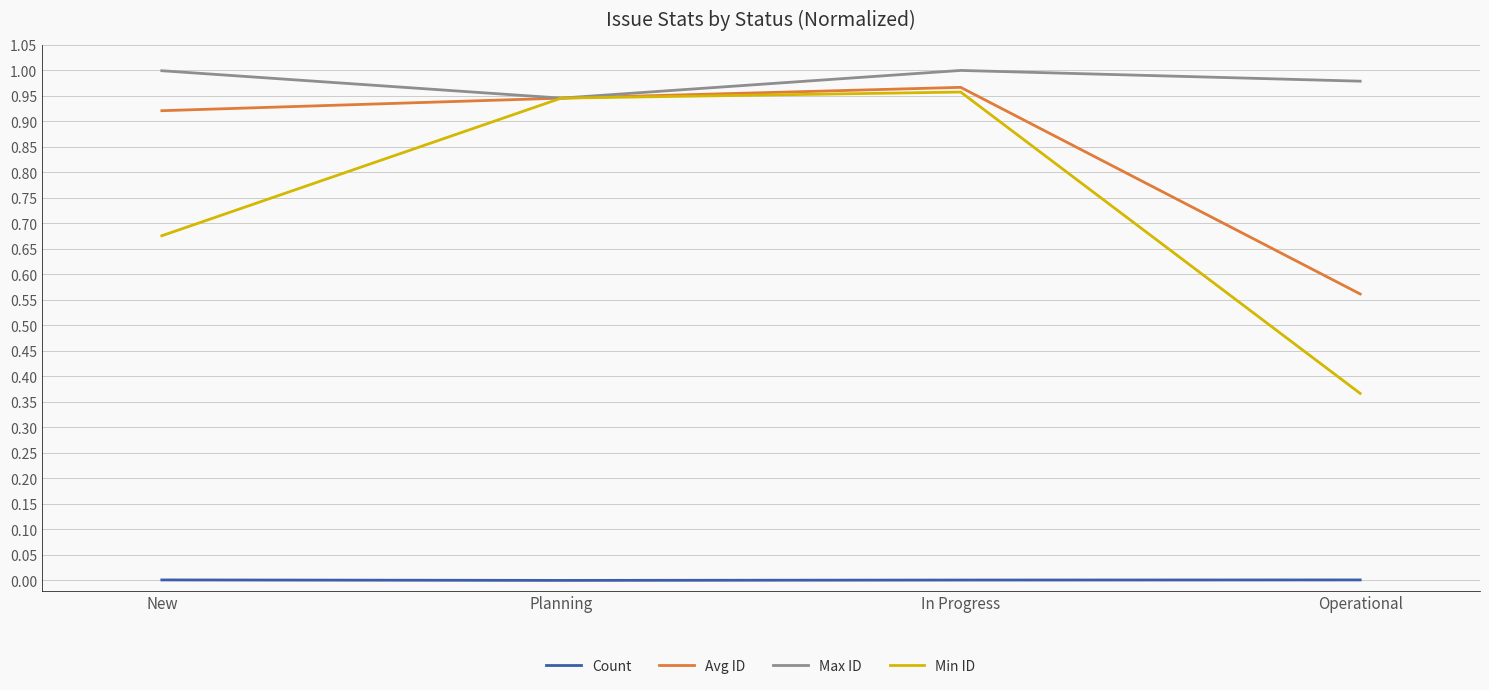

The value of Count at Planning is 0.0. True or false?

True